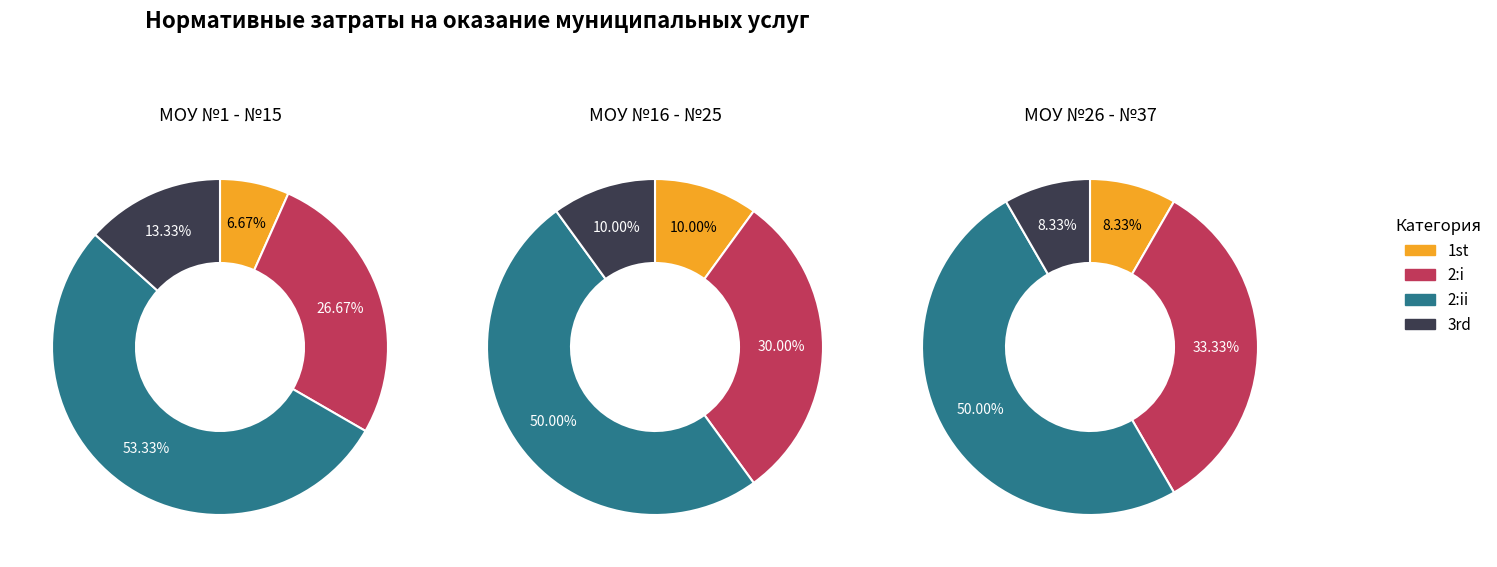

To the nearest percent, what percentage of the pie is 2?

33%